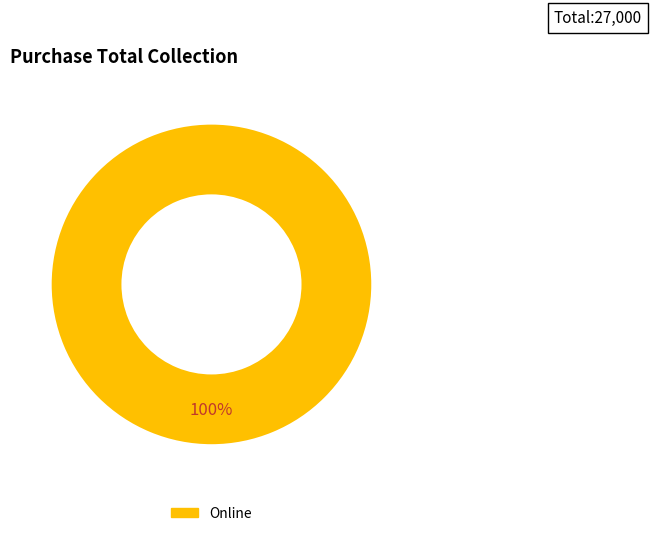

Is there a majority slice in this chart?

Yes